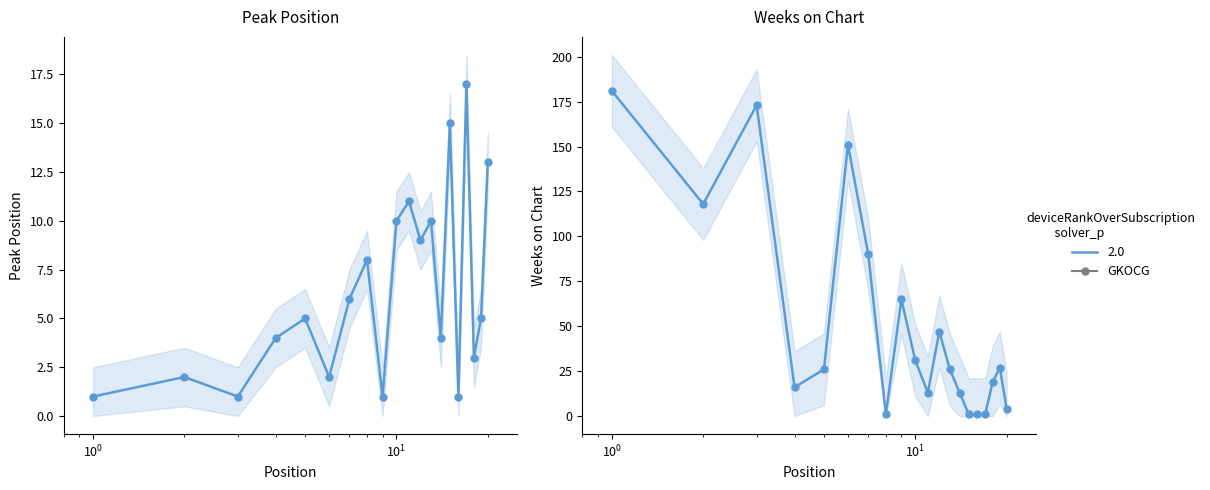

Where is the first local minimum for Peak Position?

$\mathdefault{10^{0}}$